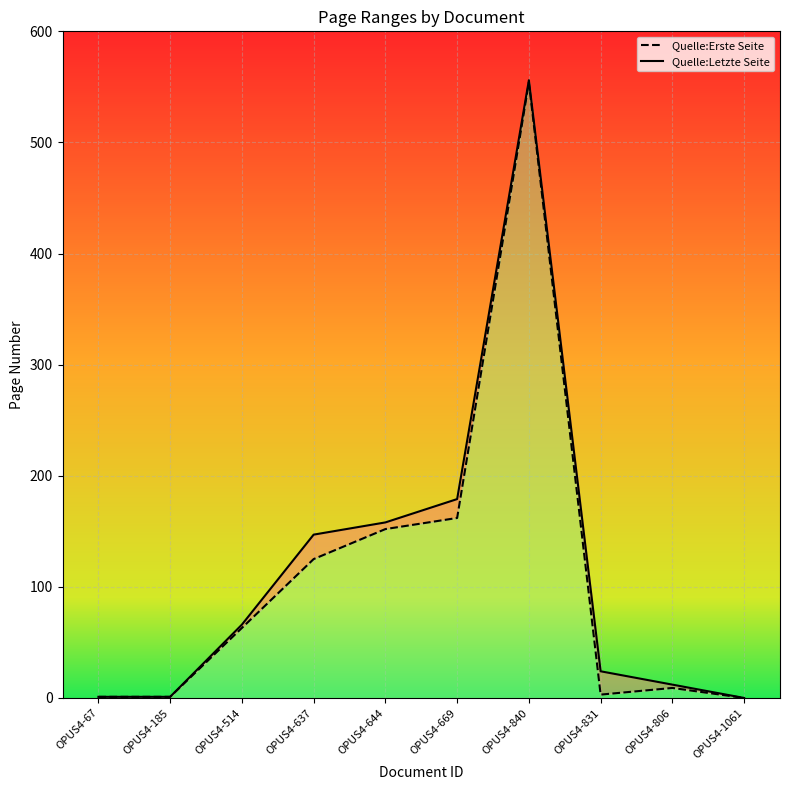

What is the greatest value displayed?

556